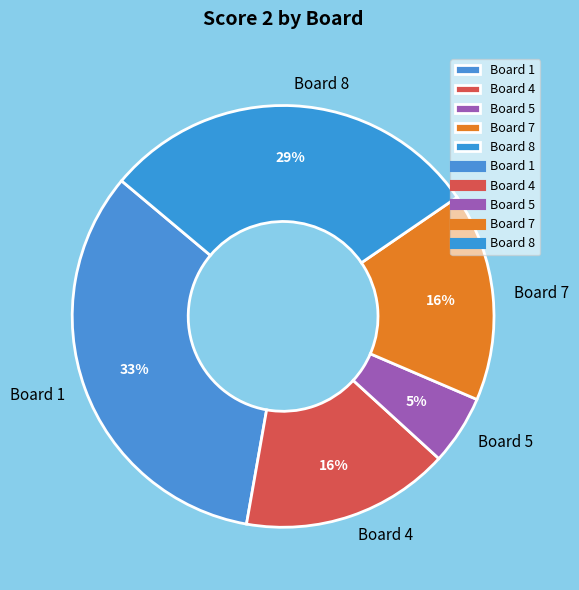

Do Board 5 and Board 4 together represent more than half of the pie?

No